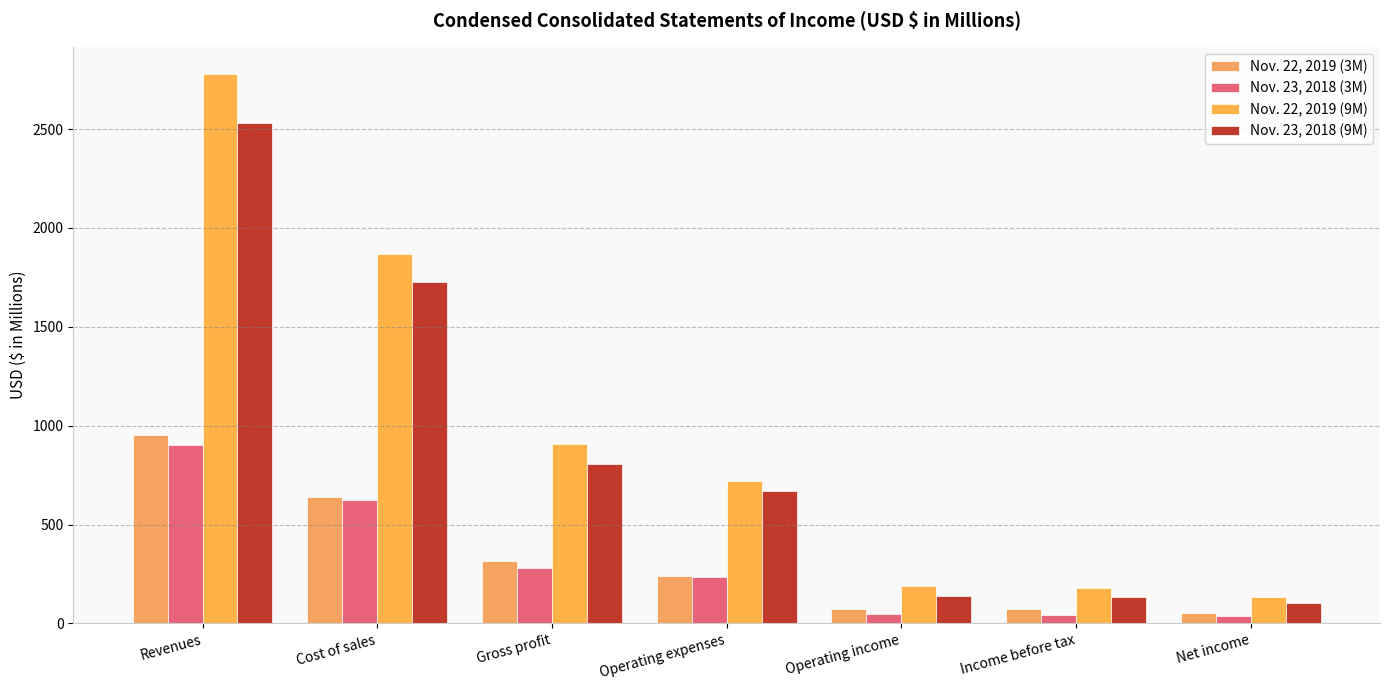

How many distinct data groups are displayed?

4